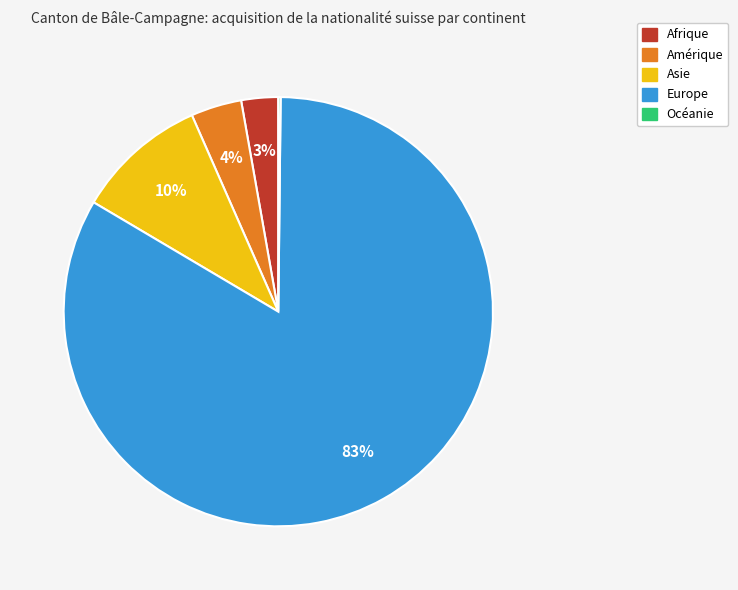

Combined, do Afrique and Asie account for over 50%?

No